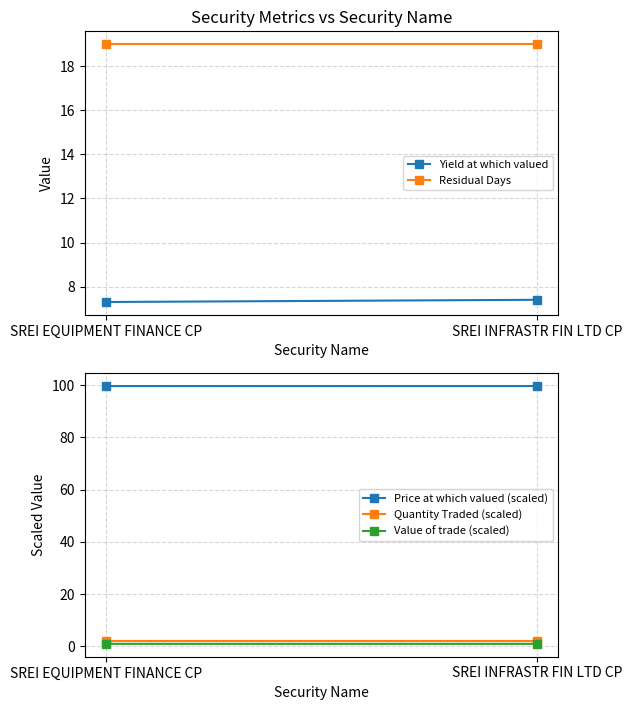

True or false: Quantity Traded (scaled) has a value of 2.0 at SREI INFRASTR FIN LTD CP.

True